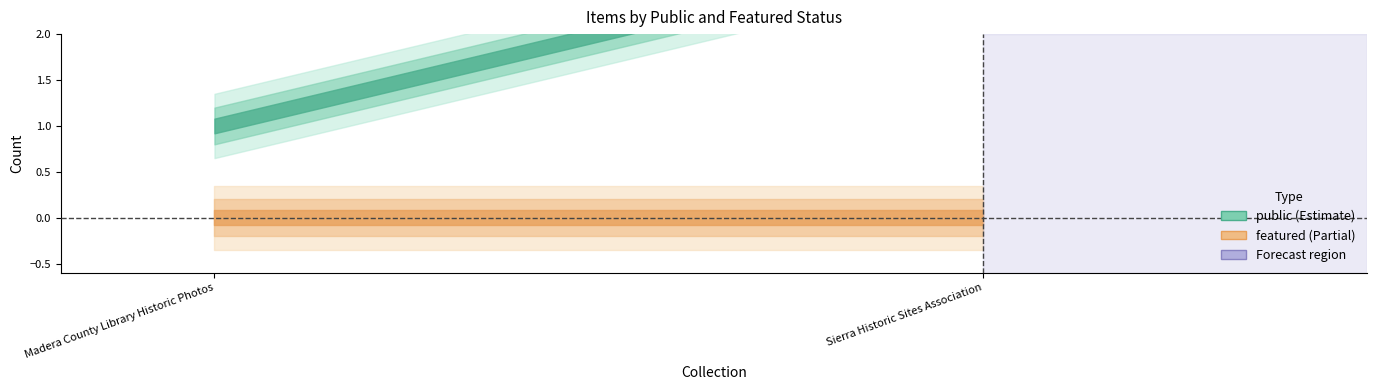

Which series has the largest range (max minus min)?

public